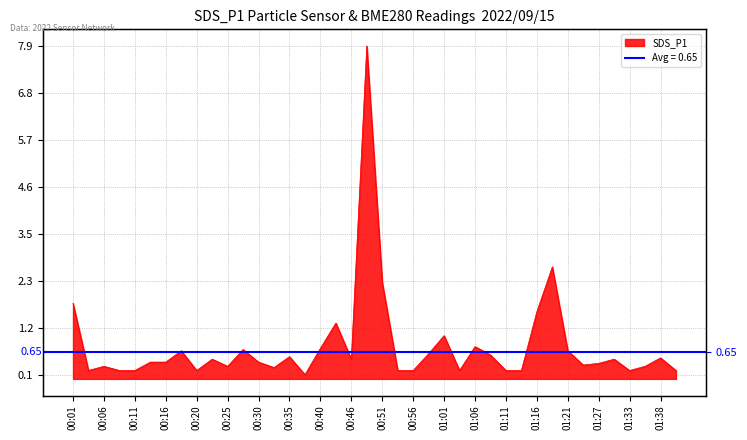

What is the label of the 26th point from the right?

00:35